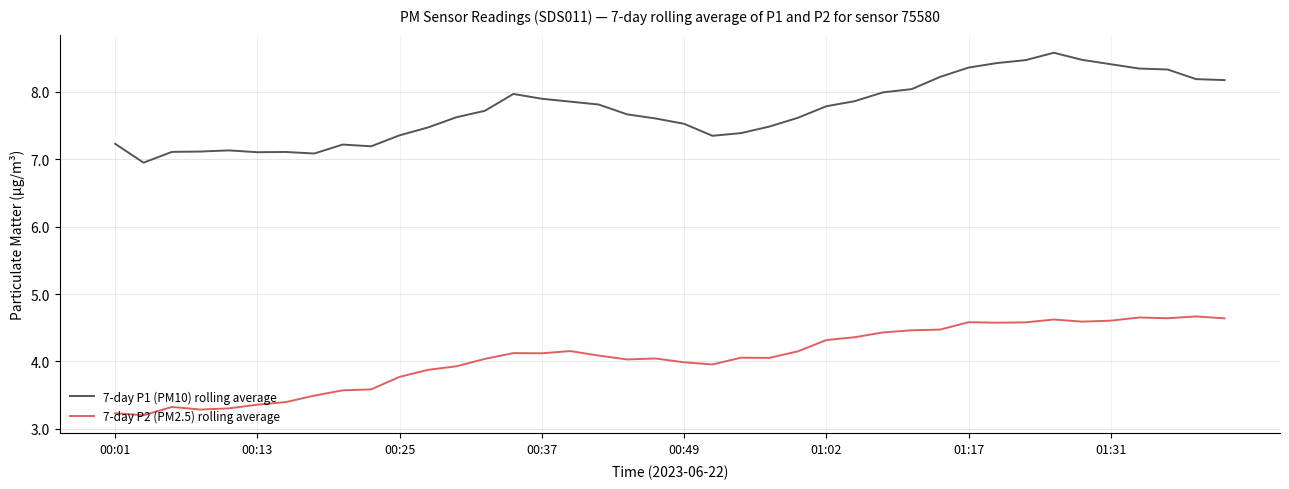

In 7-day P1 (PM10) rolling average, how many points are higher than both neighbors (excluding endpoints)?

5